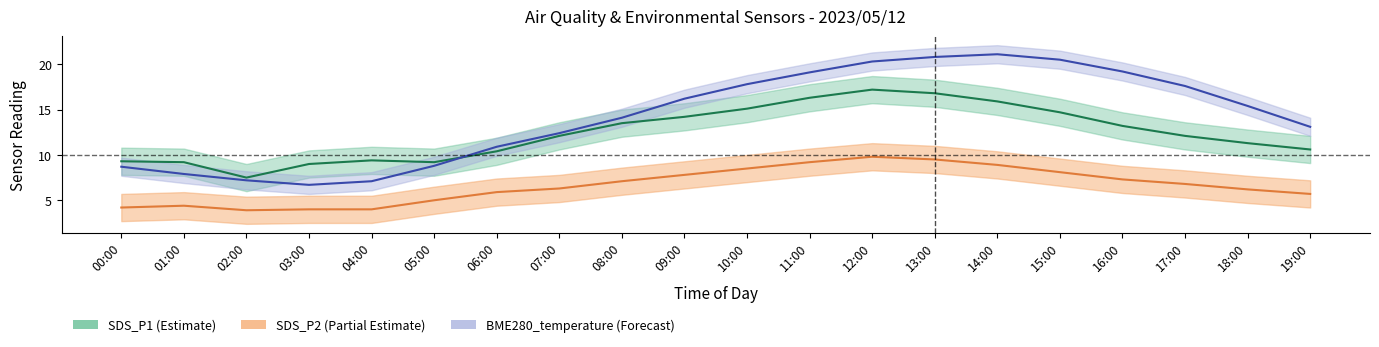

Where is the first local minimum for SDS_P1?

02:00